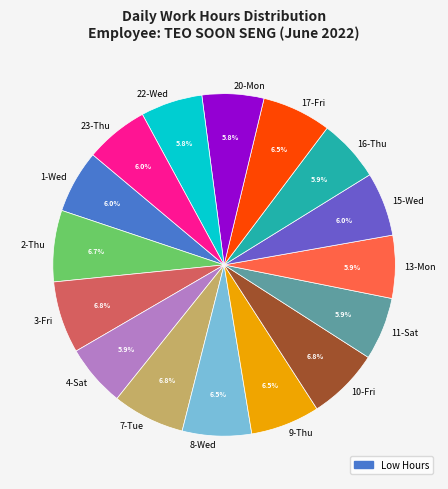

Is 20-Mon the majority of the pie?

No